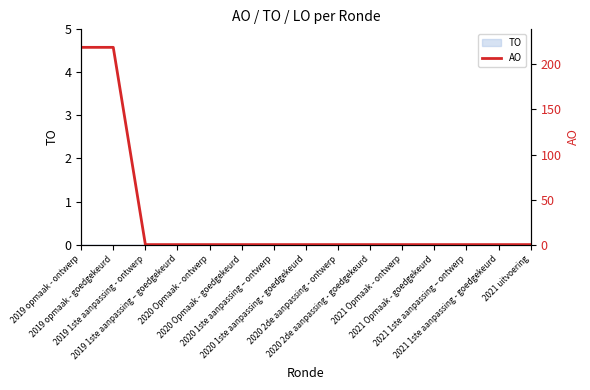

Which label corresponds to the smallest value in the chart?

2019 1ste aanpassing - ontwerp